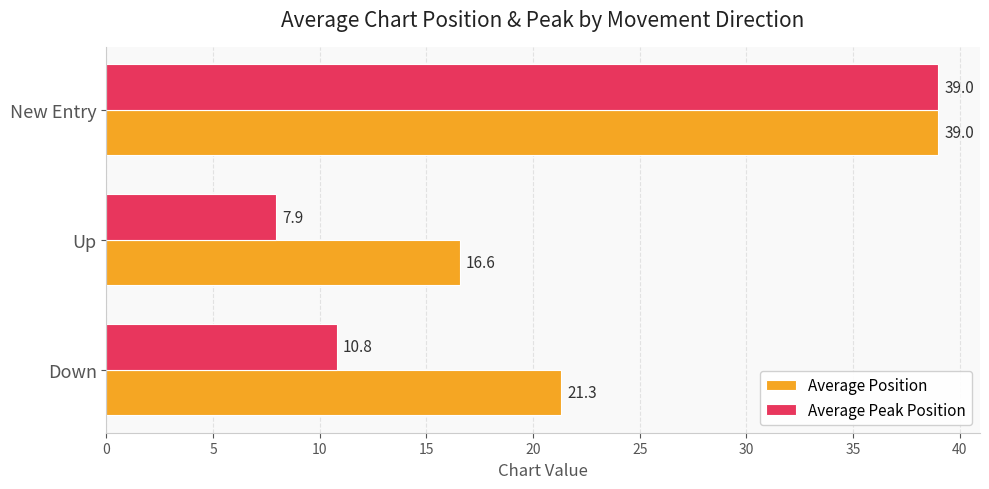

What is the lowest value of the Average Position series?

16.6